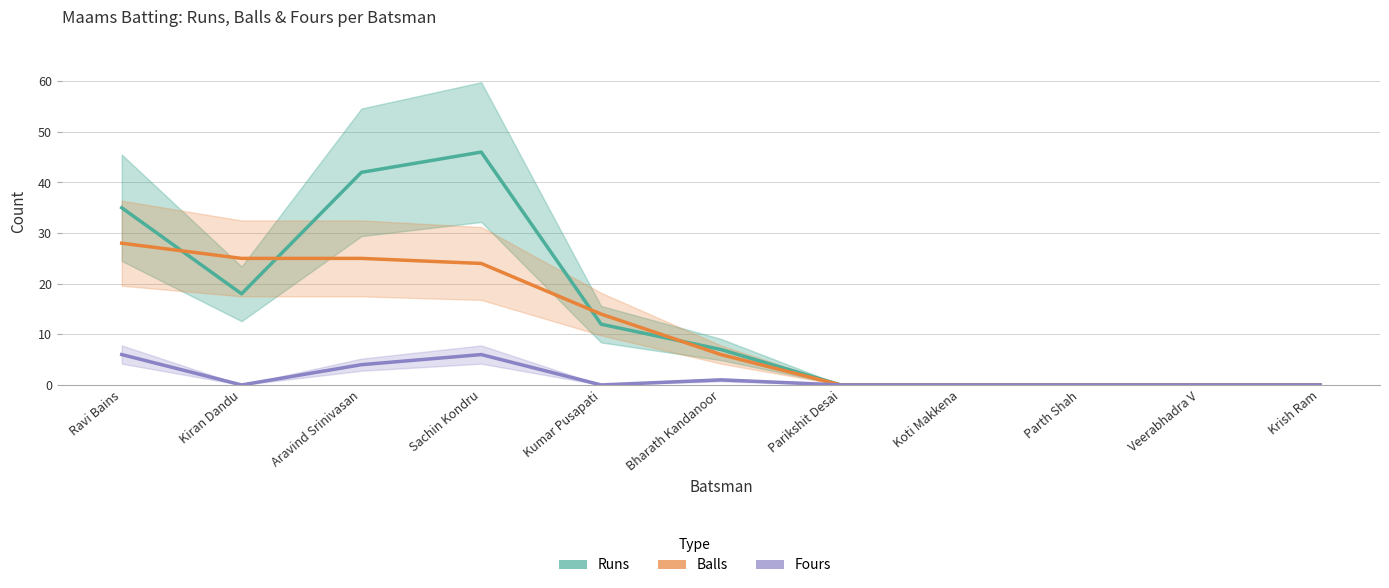

Is the value of Runs at Kumar Pusapati greater than the value of Fours at Parikshit Desai?

Yes